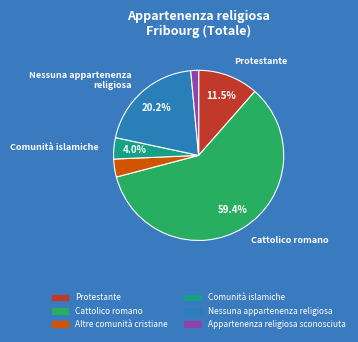

What portion of the pie excludes Cattolico romano?

40.6%